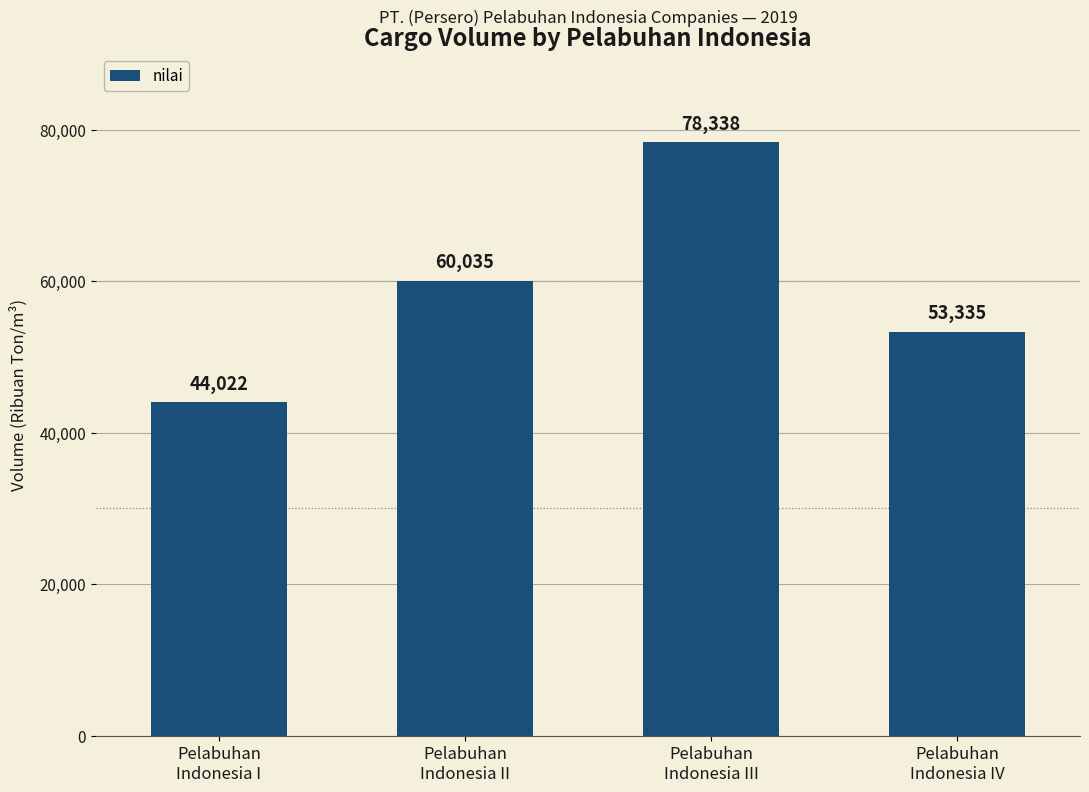

The chart shows a value of 44022 at Pelabuhan
Indonesia I. True or false?

True